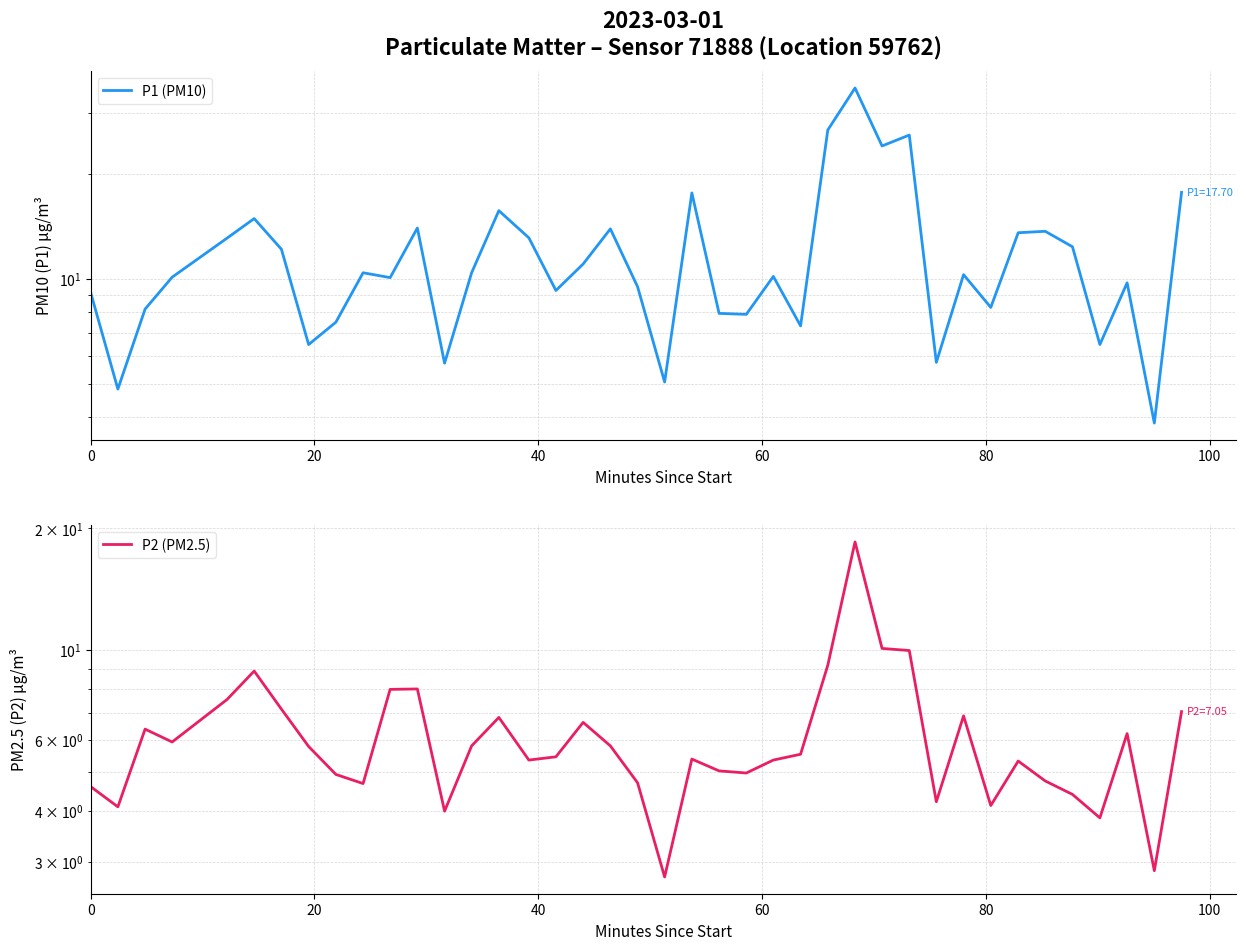

What are all the series names shown in the legend?

P1 (PM10), P2 (PM2.5)